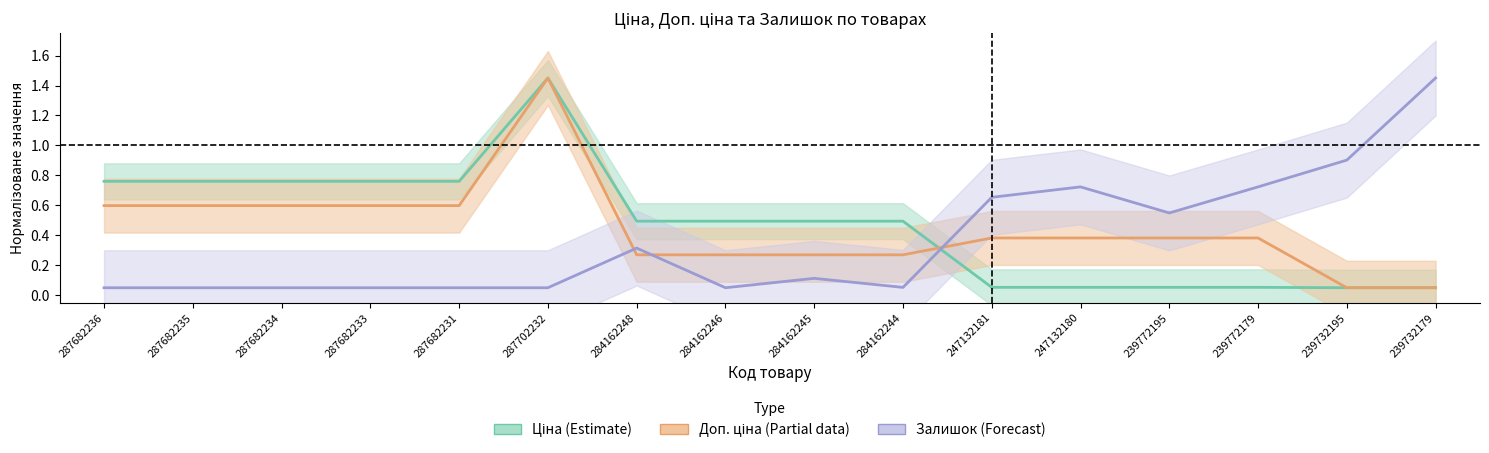

Is this an area chart (filled region under the line)?

No